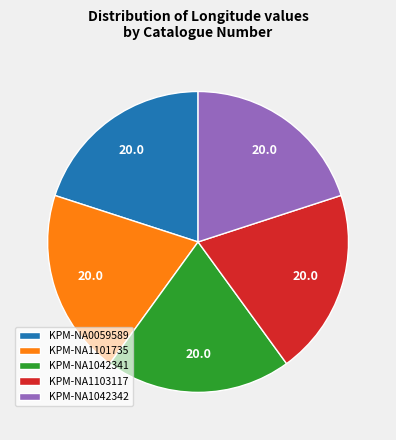

The KPM-NA1101735 slice represents 20% of the pie. True or false?

True